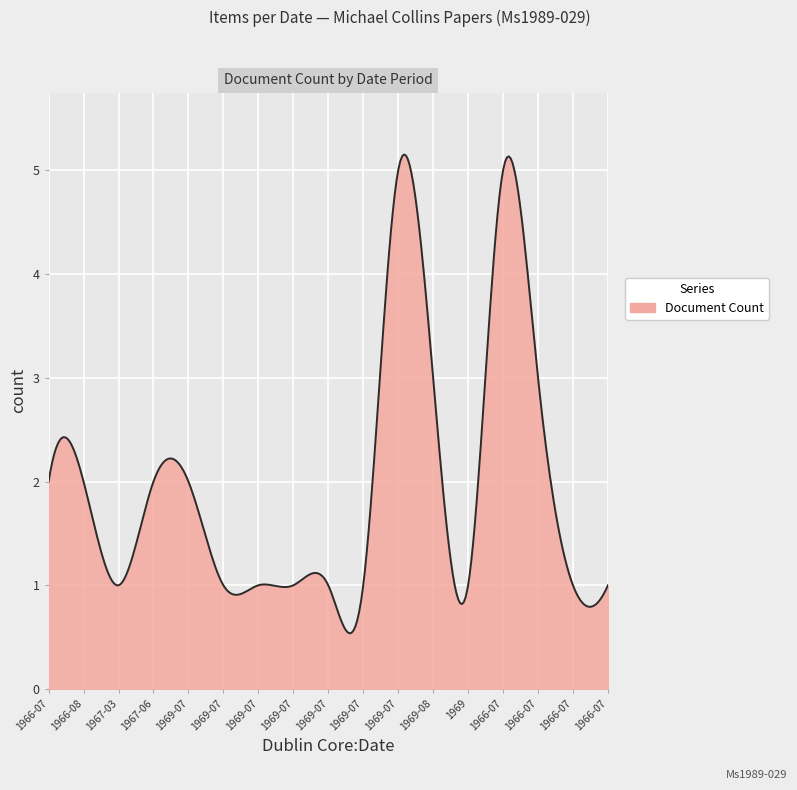

What is the minimum value shown in the chart?

0.5